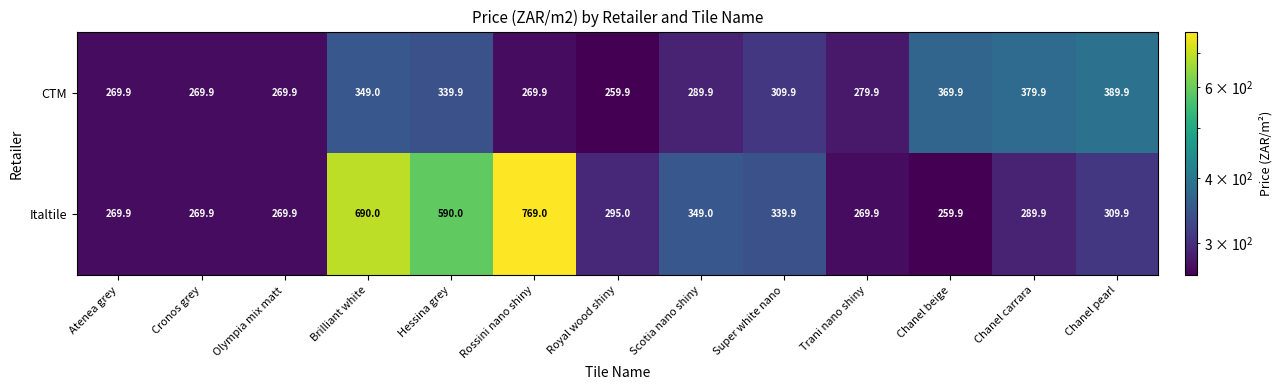

At which label is Italtile closest to 514?

Hessina grey